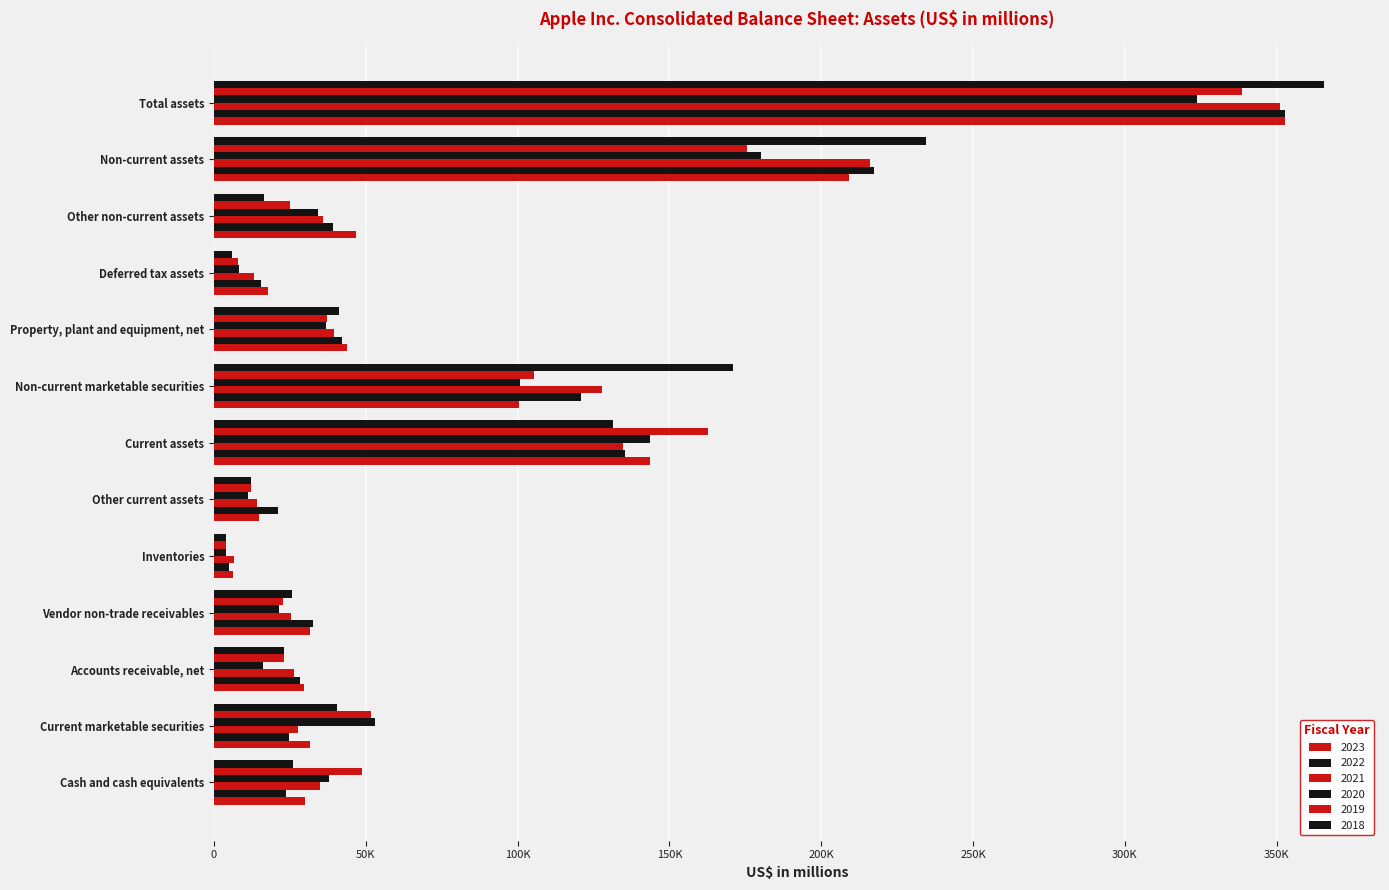

How many data points does each series have?

13